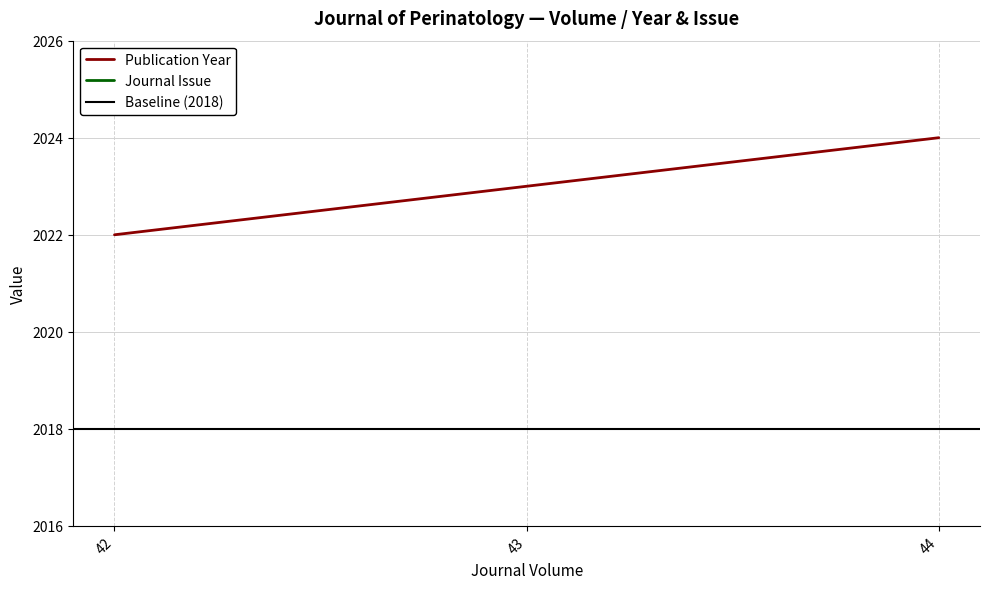

What is the greatest value displayed?

2024